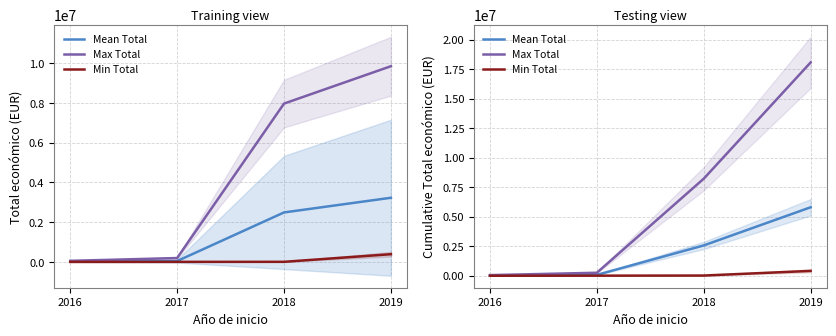

True or false: Min Total and Mean Total cross at least once.

False